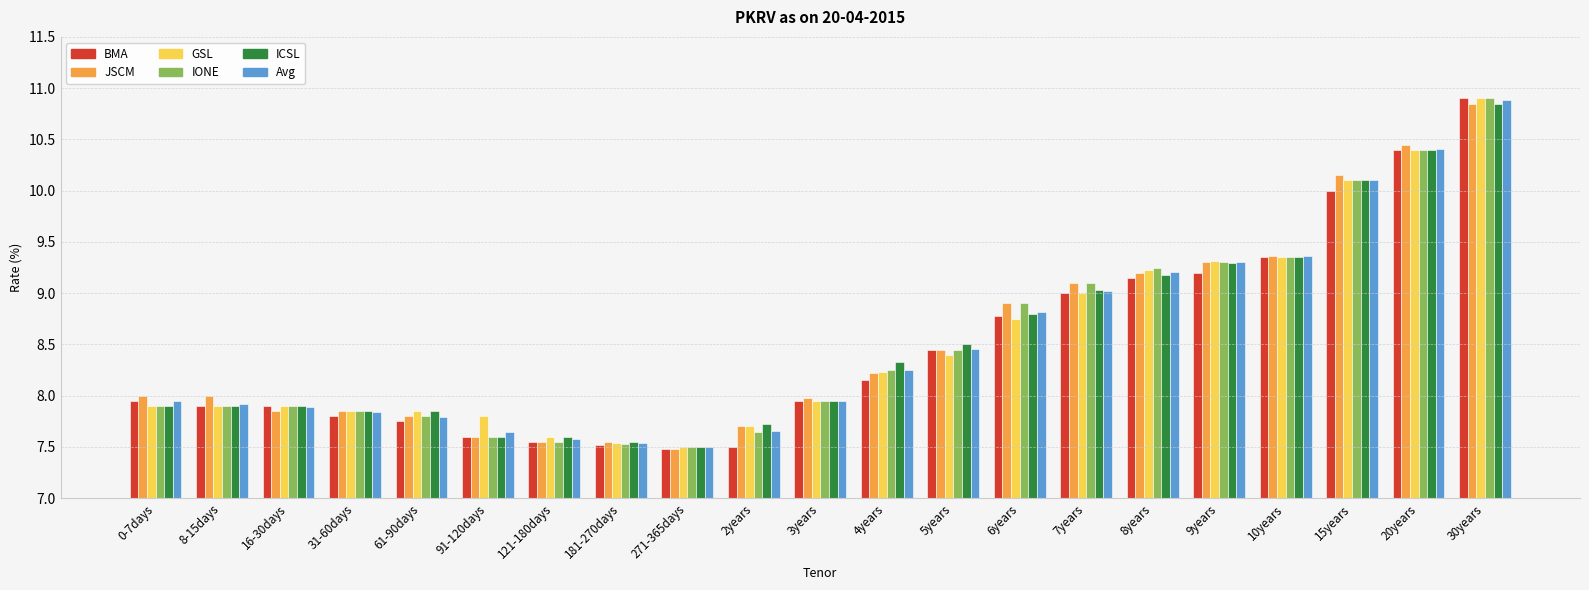

Which series has the widest spread of values?

BMA